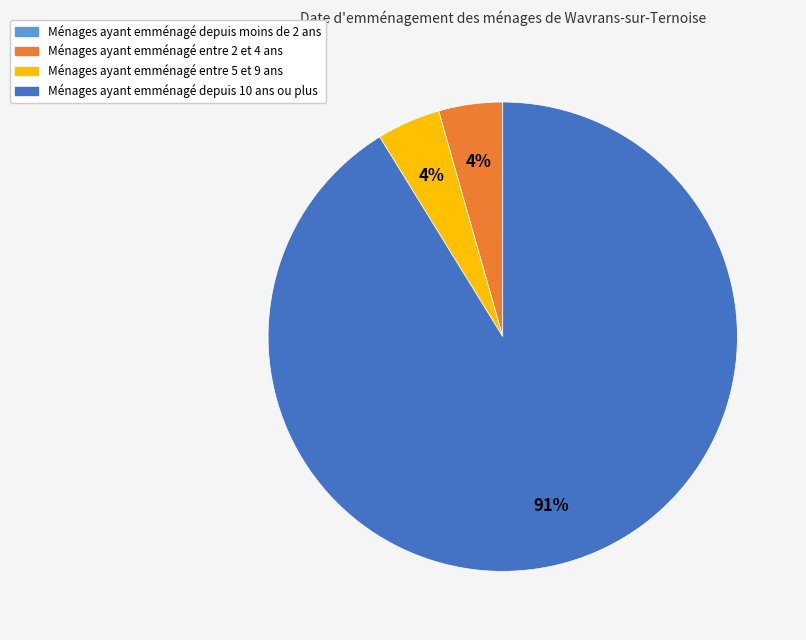

To the nearest percent, what is the average slice percentage?

25%